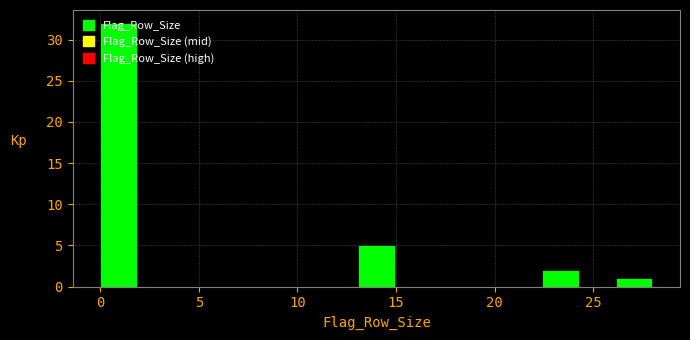

Around what value on the x-axis is the tallest bar? Give the approximate position of its centre, as read against the axis.

1.0